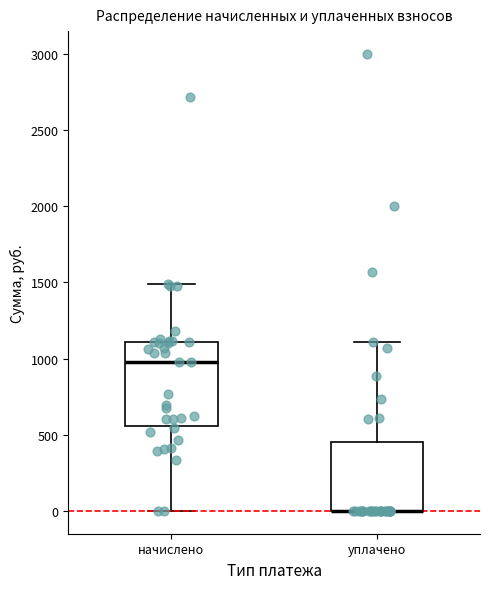

Where is the lower edge of the box for начислено on the y-axis? The values are not printed on the chart, so give them approximately, as read against the axis.

550